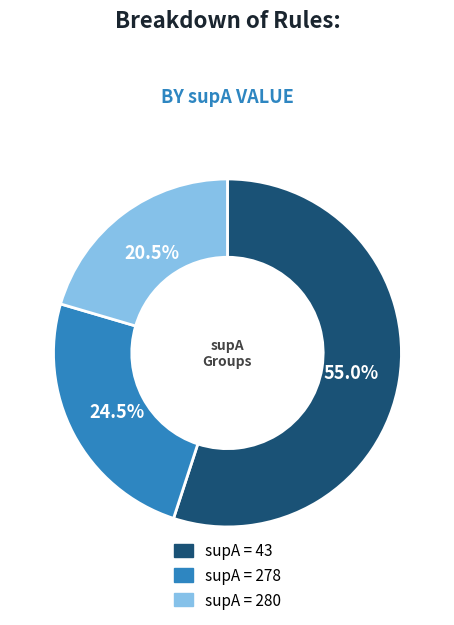

Is there a majority slice in this chart?

Yes